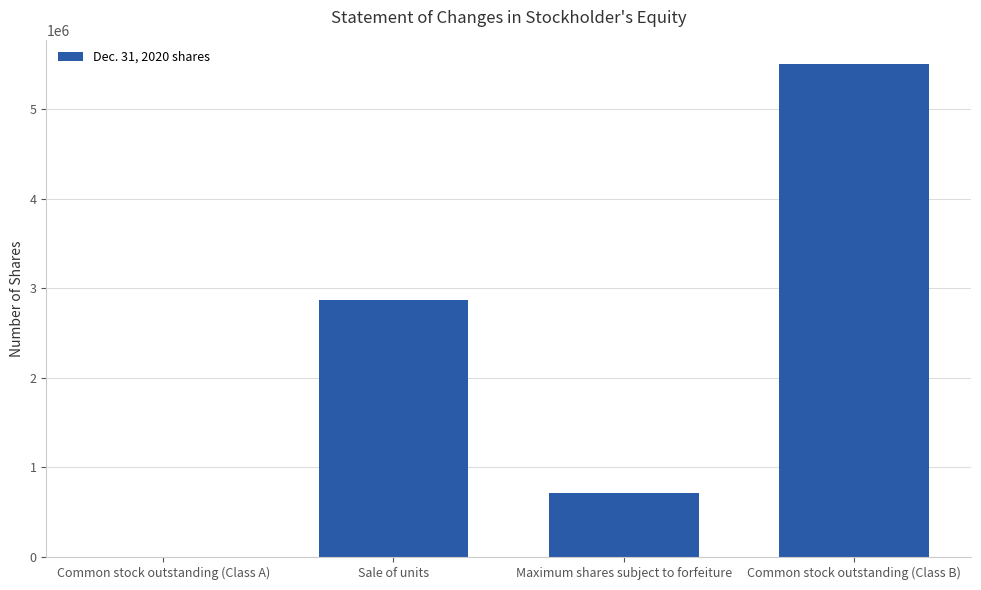

What is the difference between the values at Common stock outstanding (Class B) and Maximum shares subject to forfeiture?

4782600